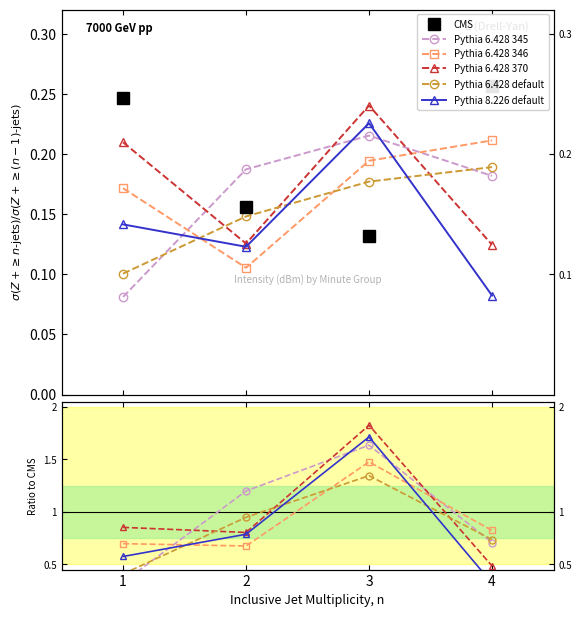

How many data points in Pythia 6.428 345 are less than 1?

2